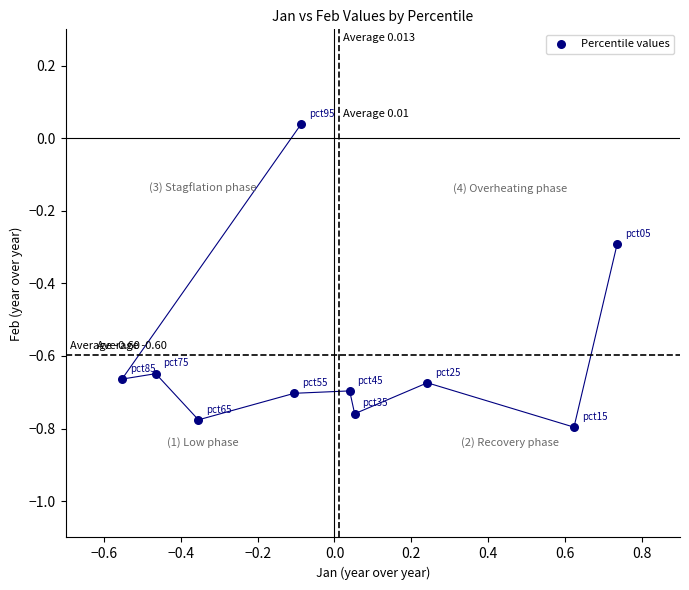

What is the range of Y values (max minus min)?

0.8